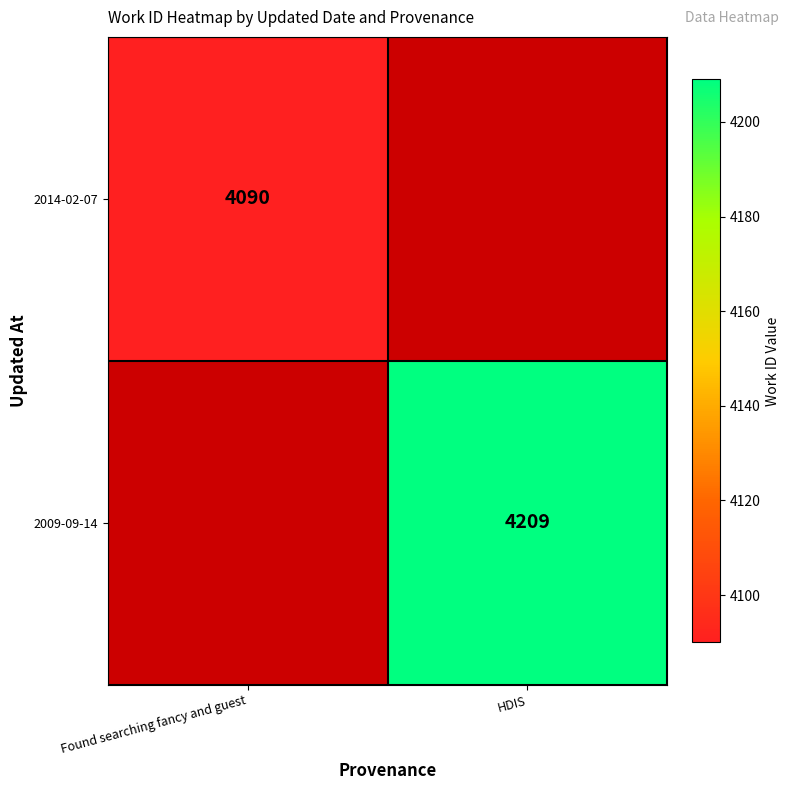

At how many categories does at least one series exceed 4160?

1